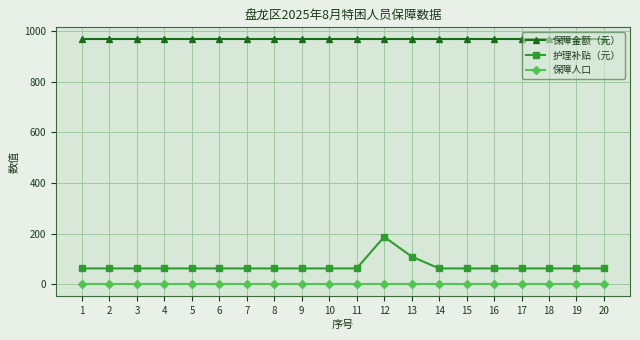

True or false: 保障人口 has a value of 1 at 14.

True